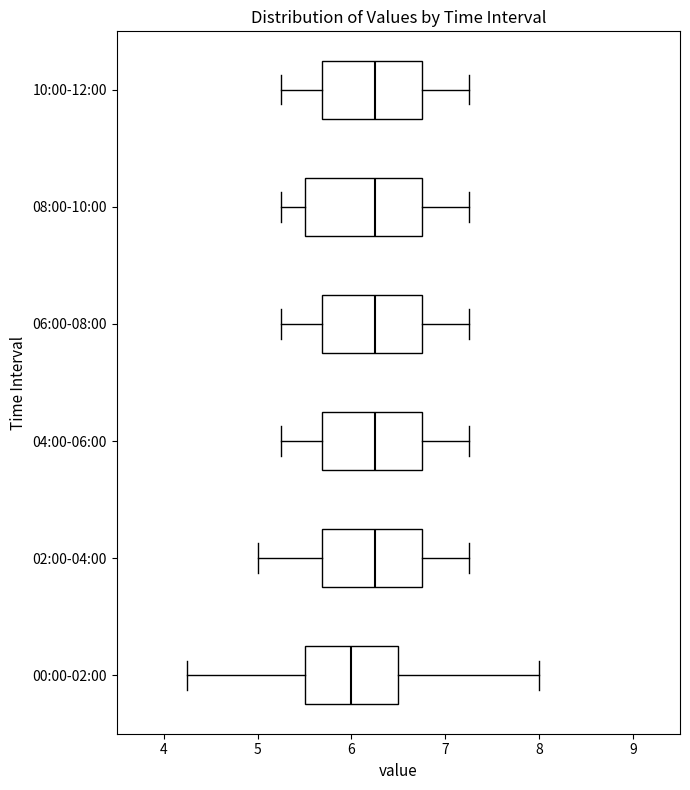

Comparing the boxes themselves (not the whiskers), which one is the widest?

08:00-10:00